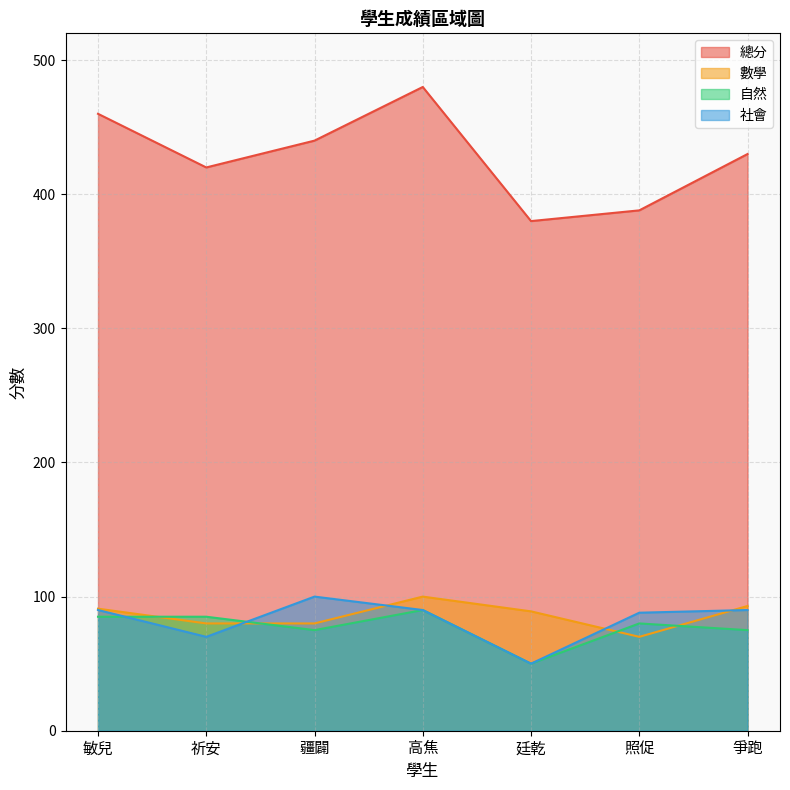

Is the value of 總分 at 廷乾 greater than the value of 數學 at 敏兒?

Yes